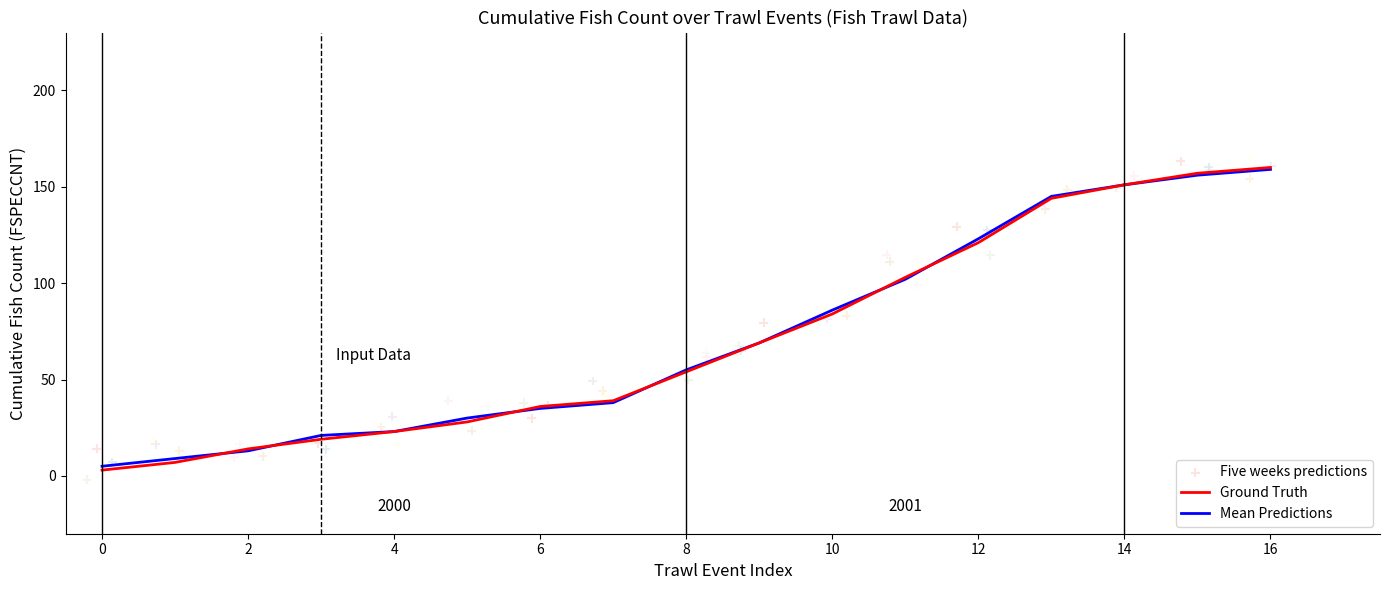

The value of Ground Truth at 10 is 84. True or false?

True